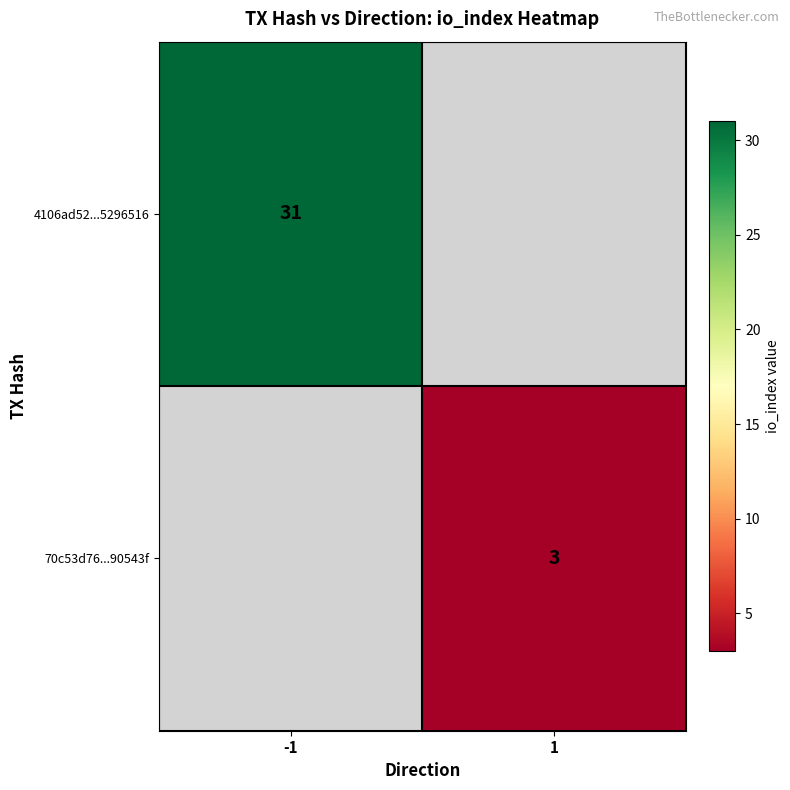

True or false: 4106ad52...5296516 has a value of 10 at -1.

False